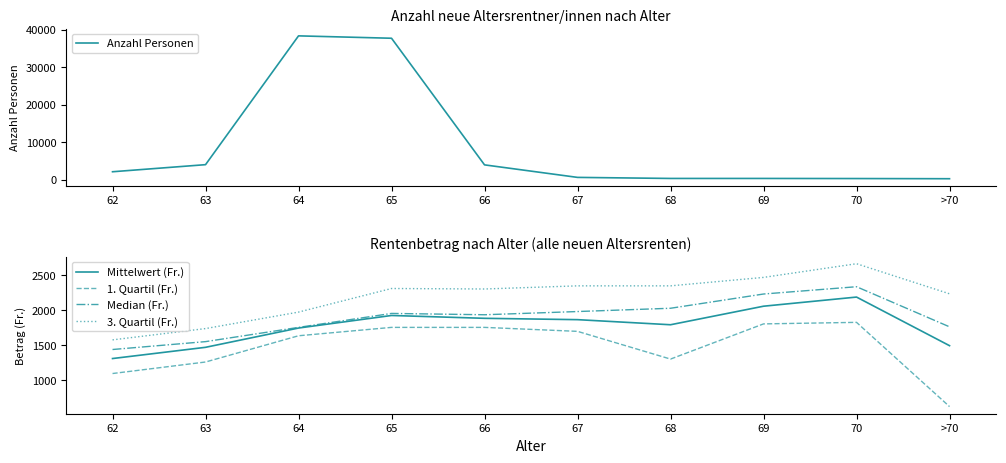

What is the smallest value displayed?

232.0